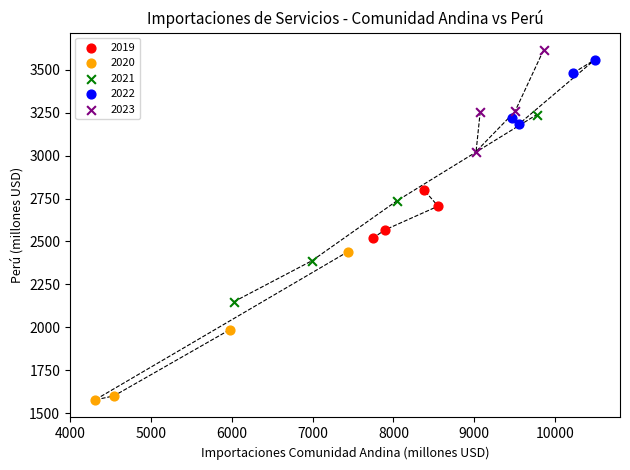

What are all the series names shown in the legend?

2019, 2020, 2021, 2022, 2023